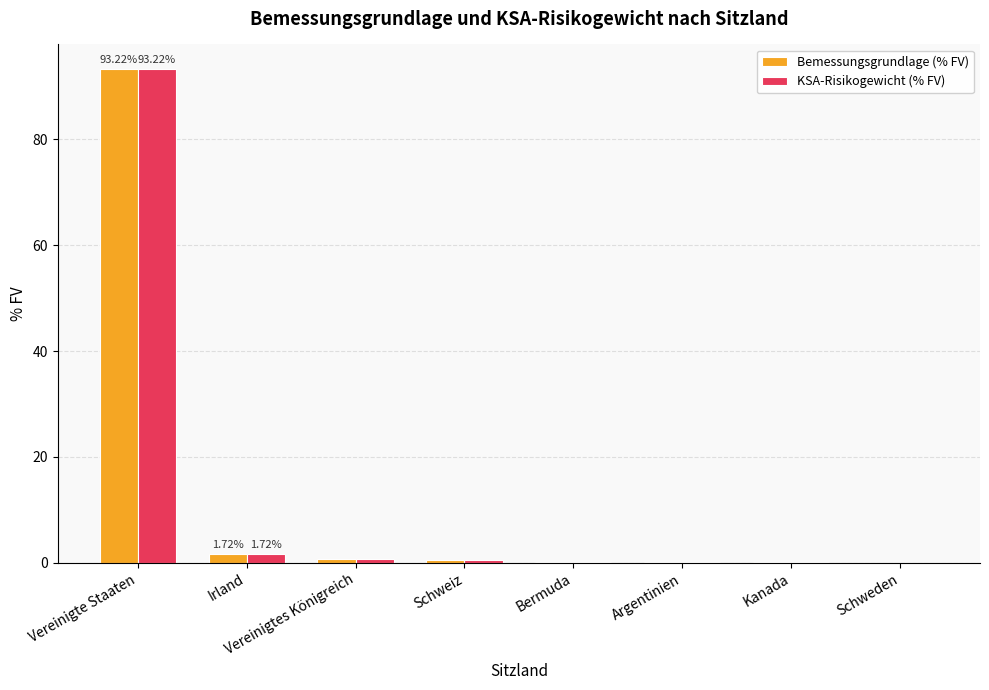

What is the sum of all KSA-Risikogewicht (% FV) values?

96.7